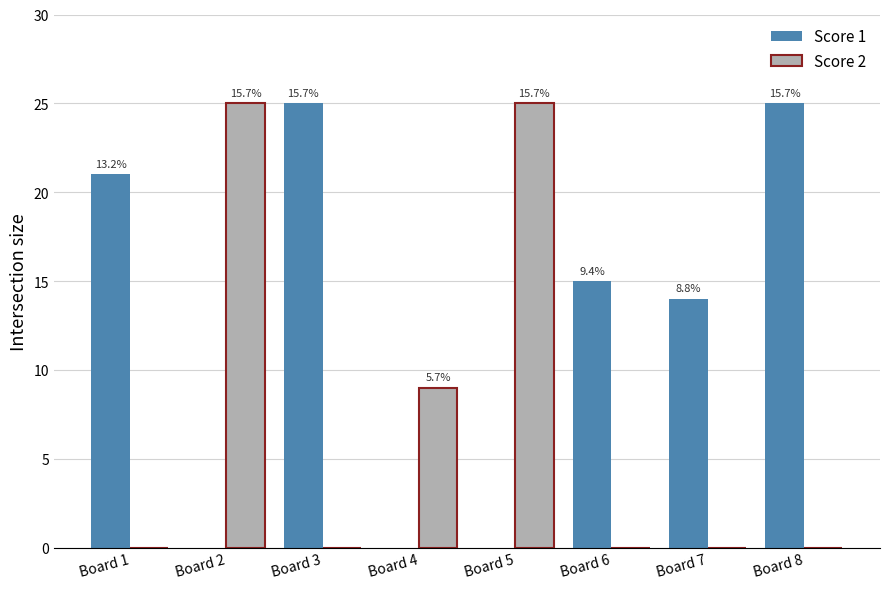

How many groups of bars are there?

8